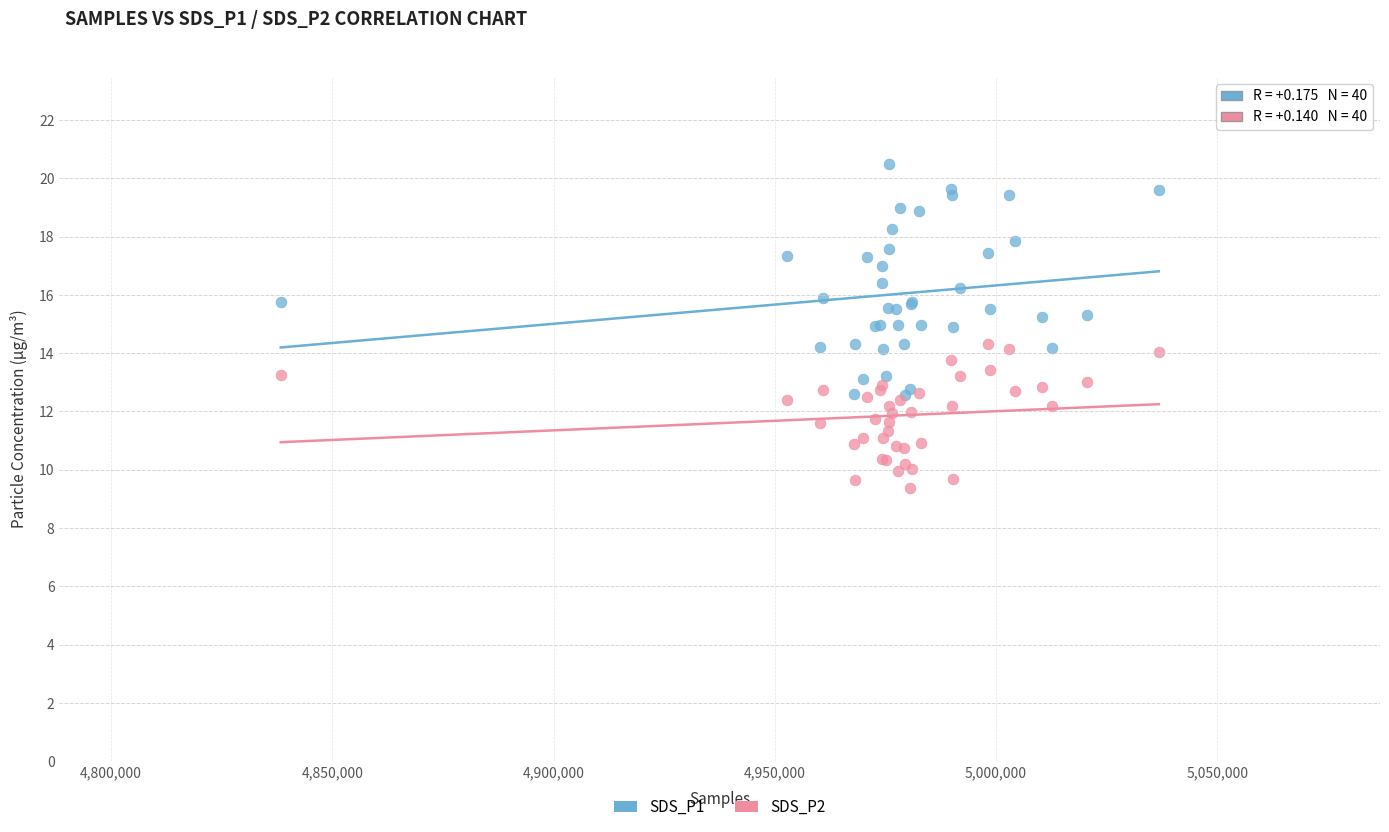

What are all the series names shown in the legend?

SDS_P1, SDS_P2